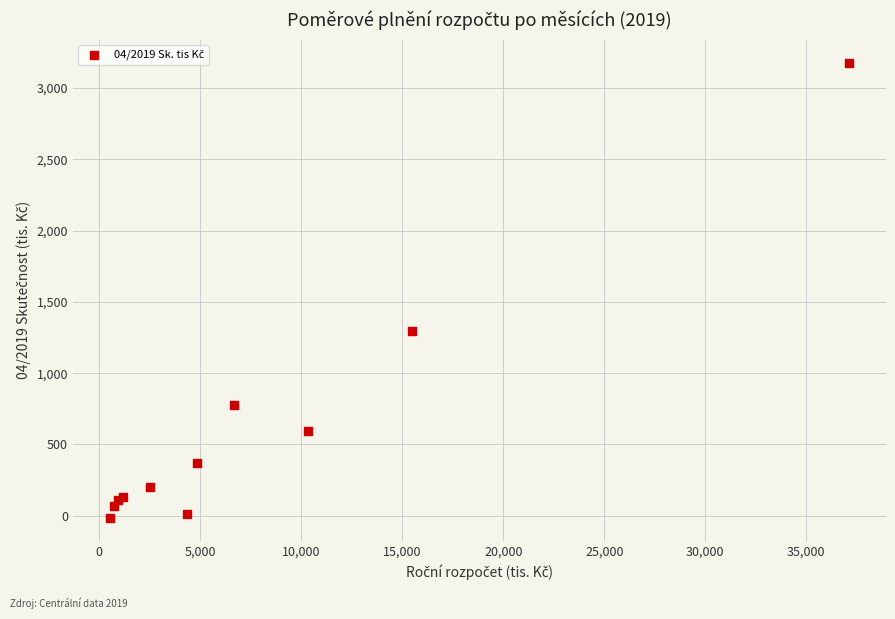

What Y value in the scatter plot is closest to 1581?

1298.4